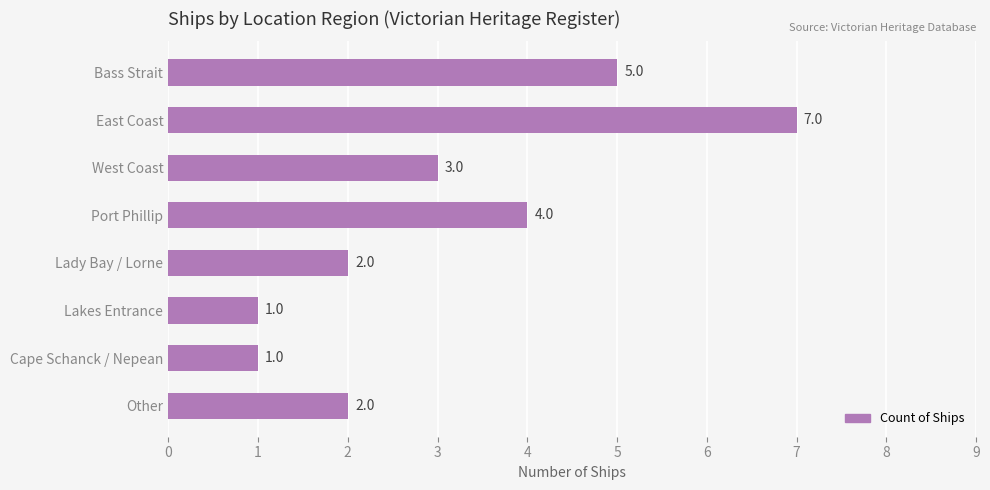

Where is the data nearest to the value 4?

Port Phillip